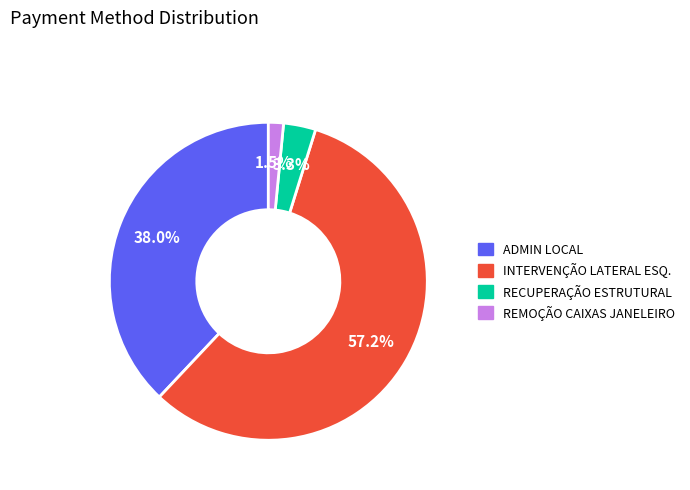

Is there a majority slice in this chart?

Yes